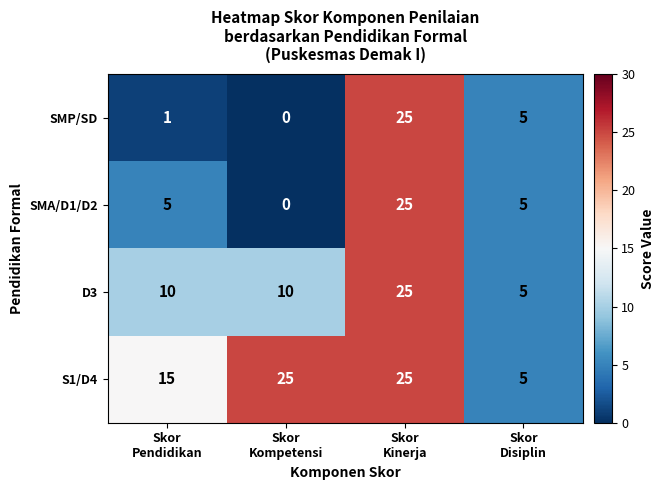

What is the total value across all series at Skor
Kinerja?

100